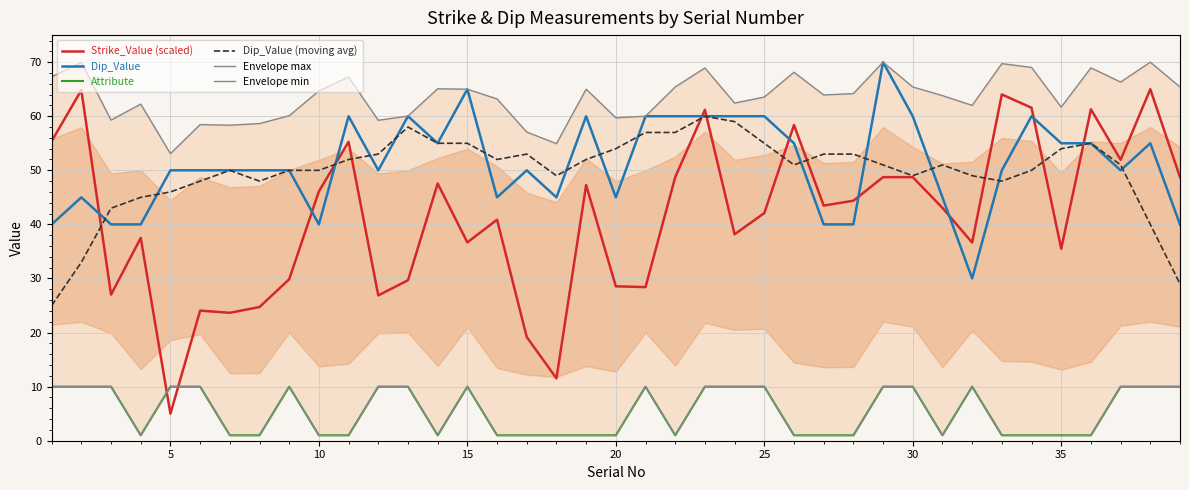

The value of Dip_Value (moving avg) at 15 is 92.2. True or false?

False